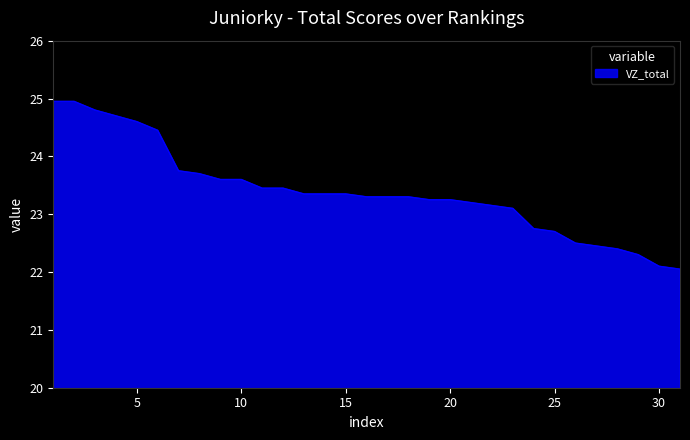

What is the greatest value displayed?

25.0